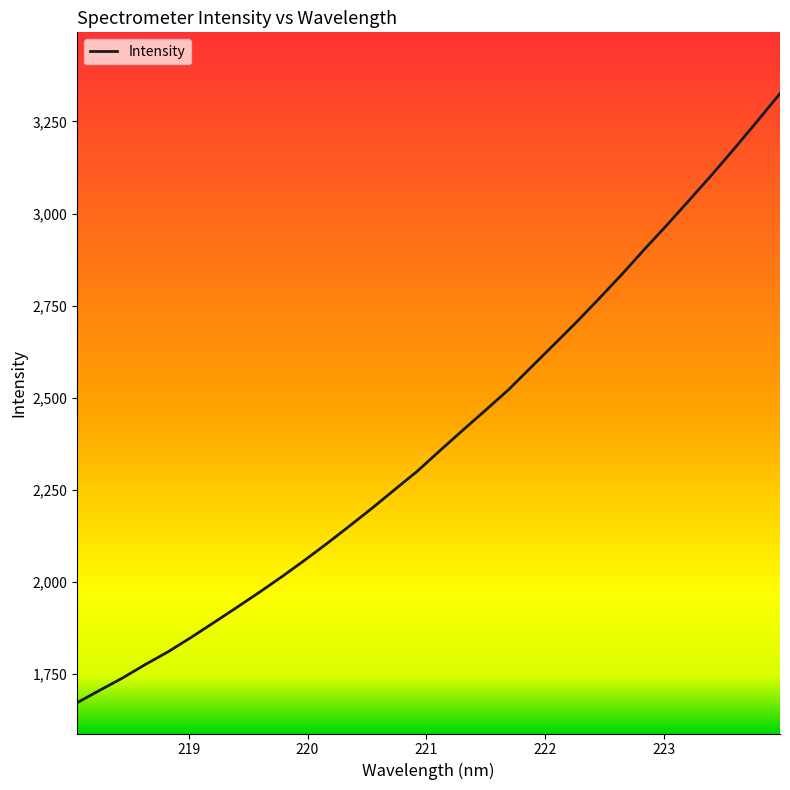

What is the greatest value displayed?

3325.8